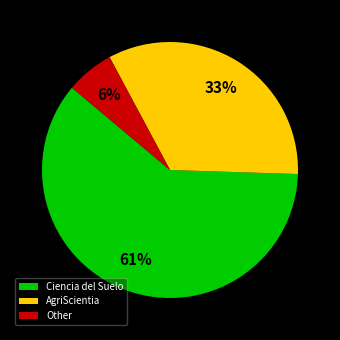

Is it true that Ciencia del Suelo is 50% of the pie?

False